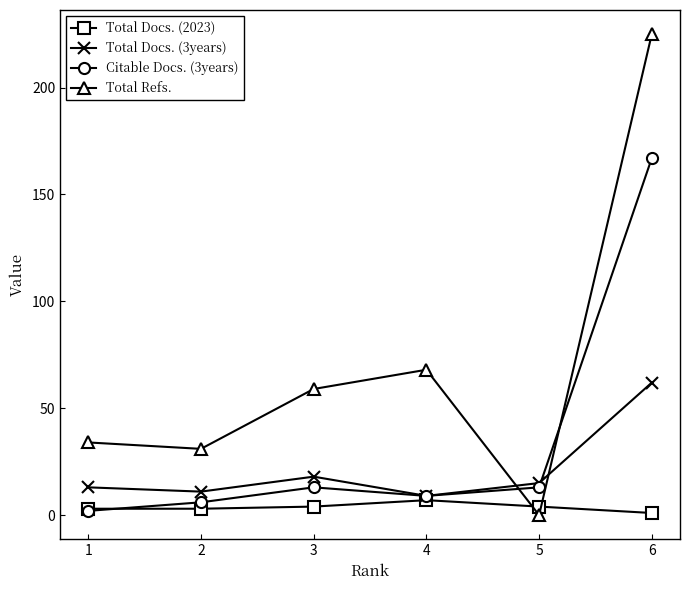

Reading left to right, list all the values displayed in this chart.

Total Docs. (2023): 3	3	4	7	4	1
Total Docs. (3years): 13	11	18	9	15	62
Citable Docs. (3years): 2	6	13	9	13	167
Total Refs.: 34	31	59	68	0	225